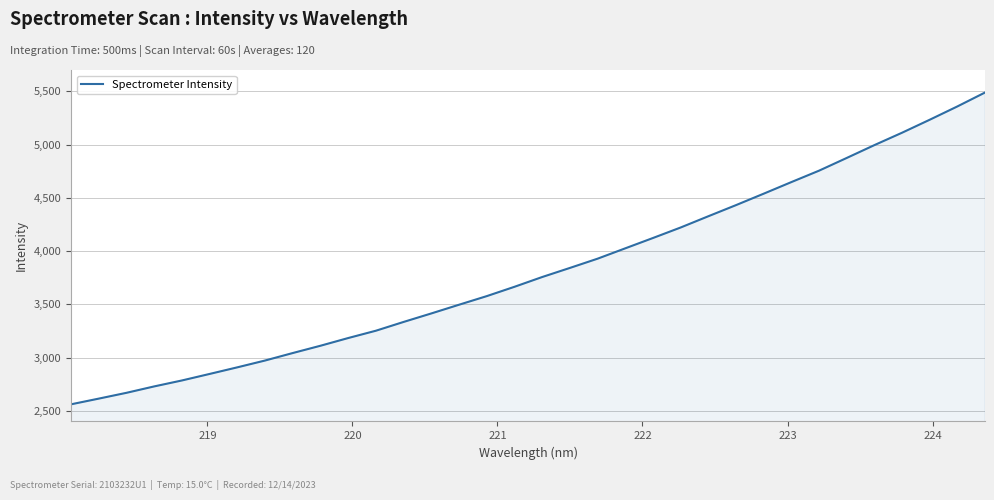

What is the maximum value shown in the chart?

5488.5